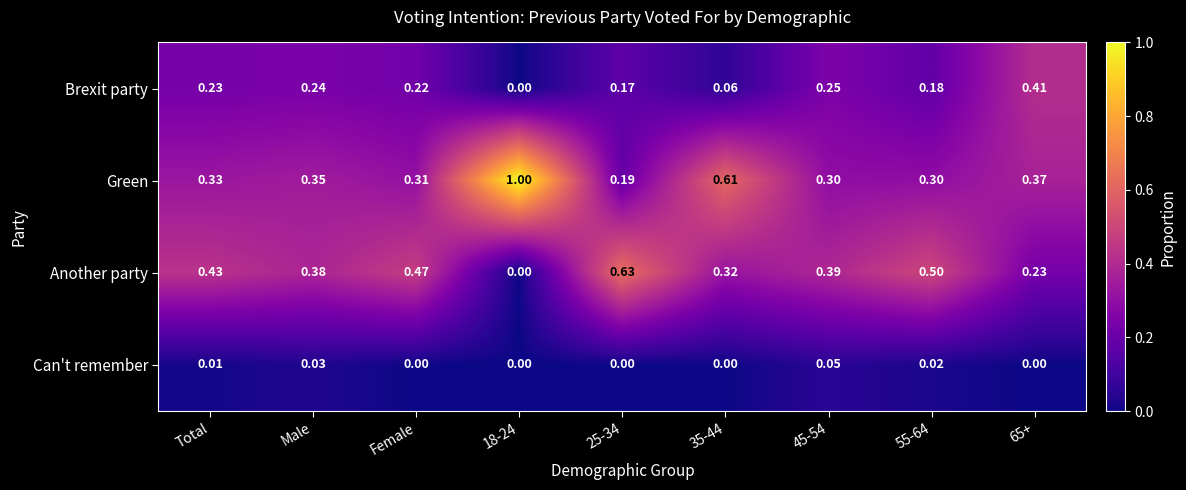

What is the greatest value displayed?

1.0